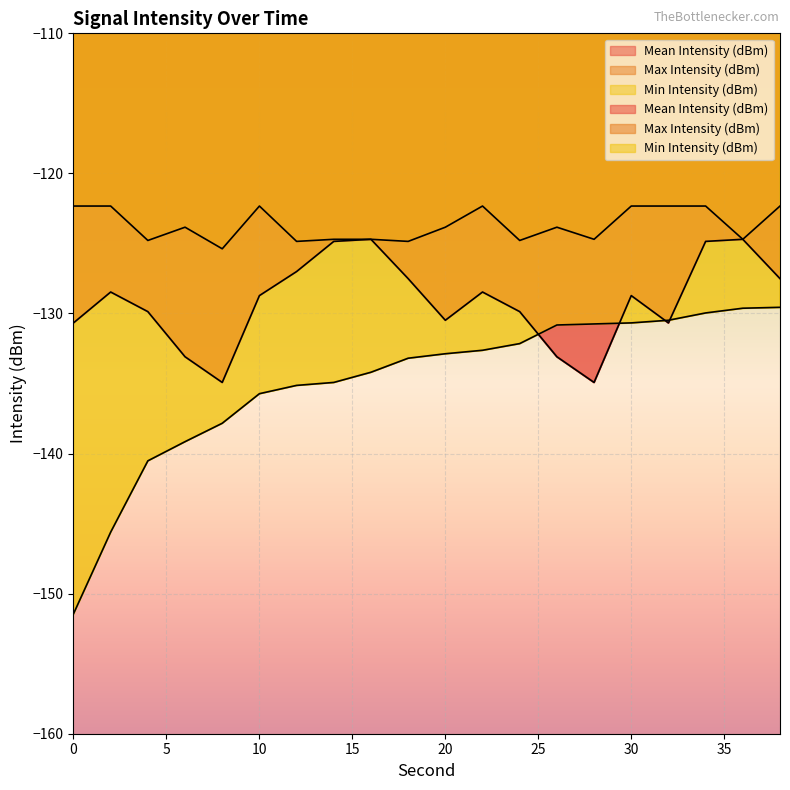

What is the total value across all series at 38?

-379.4